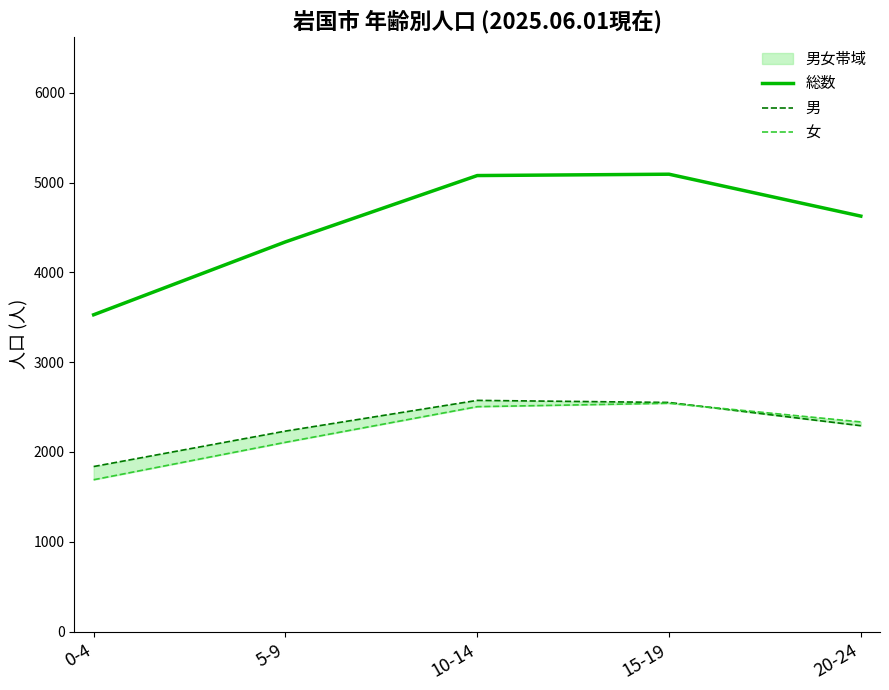

List the labels in order of 女 value, largest first.

15-19, 10-14, 20-24, 5-9, 0-4